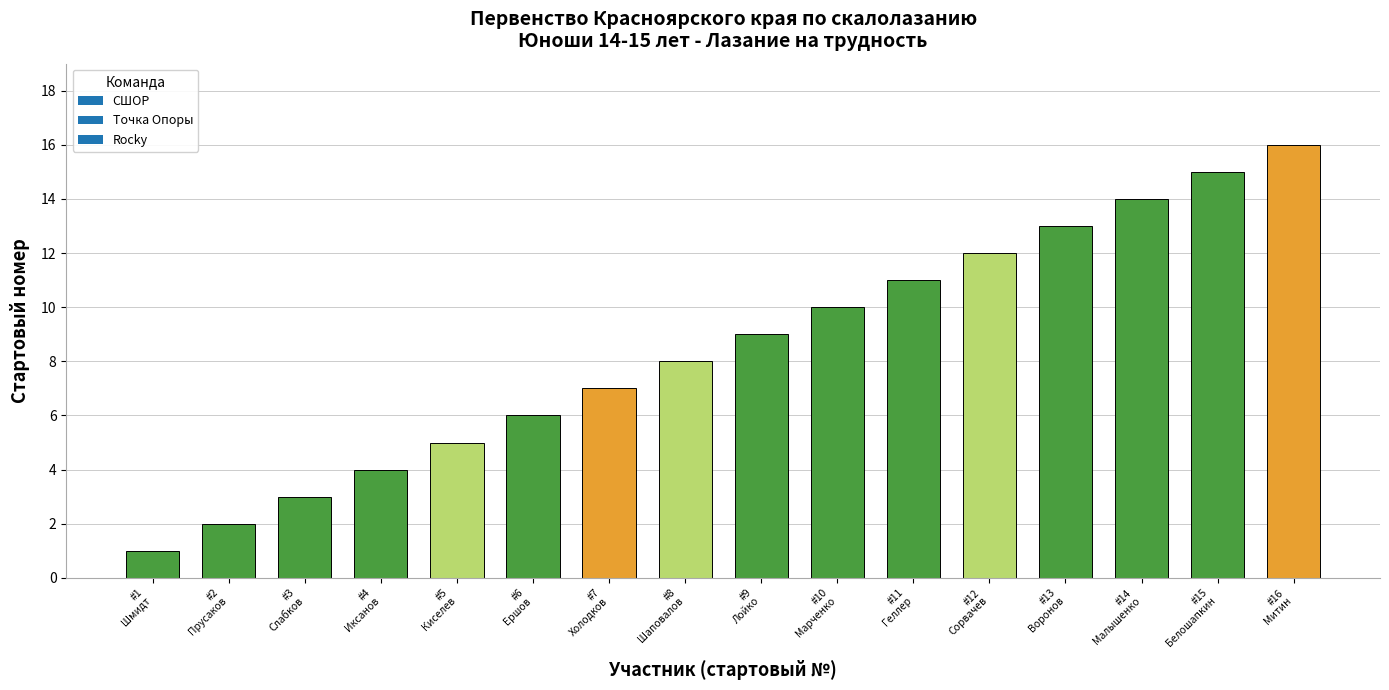

What is the sum of all values?

136